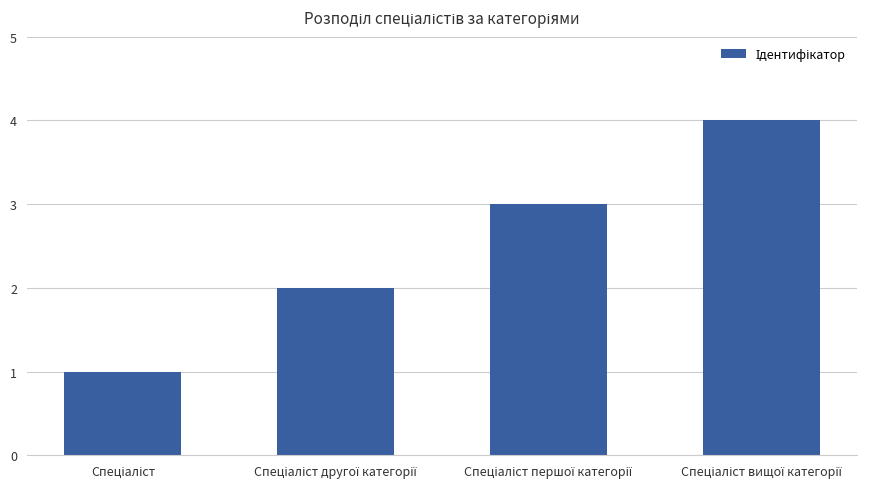

How many values are between 2 and 4?

3